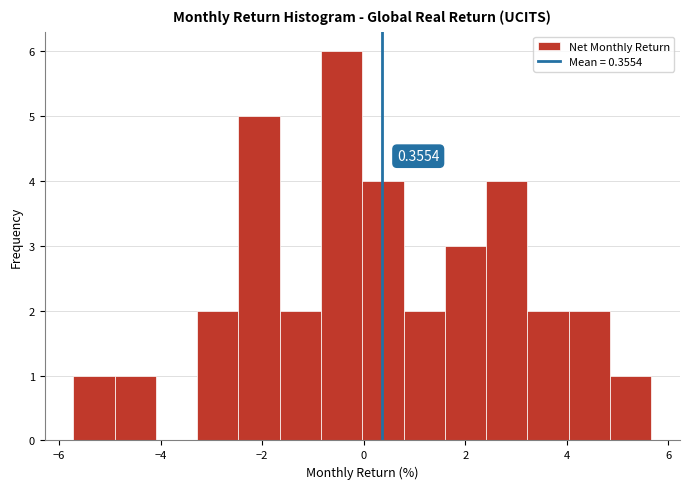

Which range on the x-axis has the tallest bar?

-0.8 to 0.0